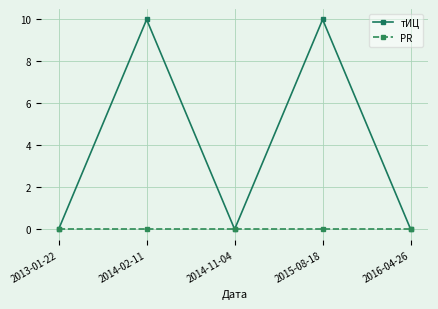

Reading left to right, list all the values displayed in this chart.

тИЦ: 0	10	0	10	0
PR: 0	0	0	0	0